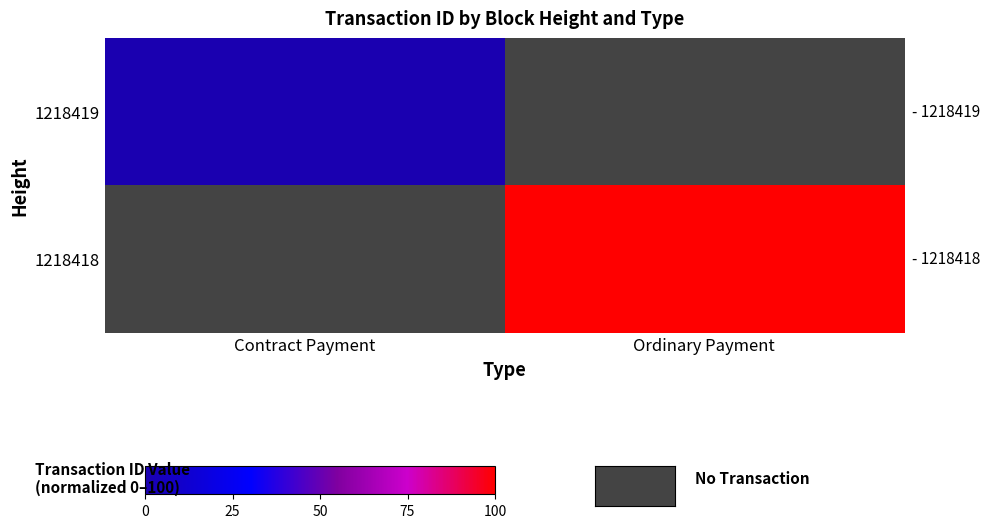

Between Contract Payment and Ordinary Payment, which is larger?

Ordinary Payment